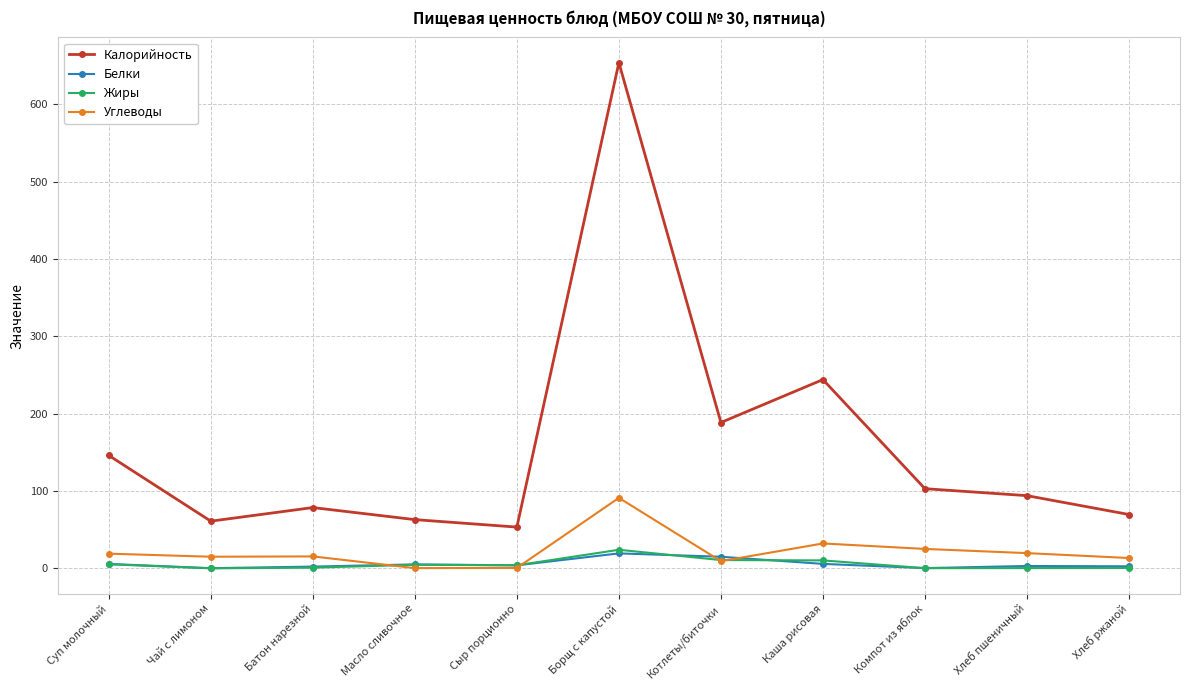

True or false: Калорийность has more than 0 interior local peaks.

True